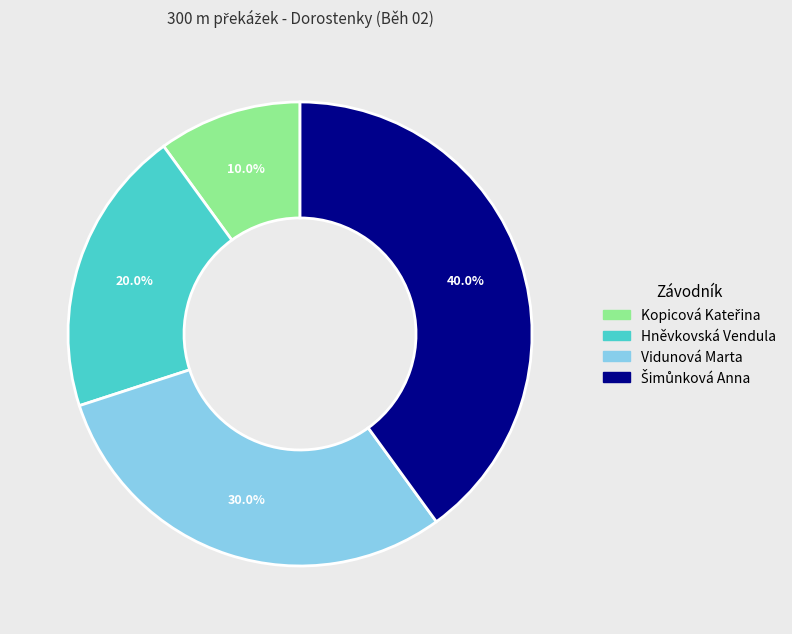

Is Hněvkovská Vendula the majority of the pie?

No